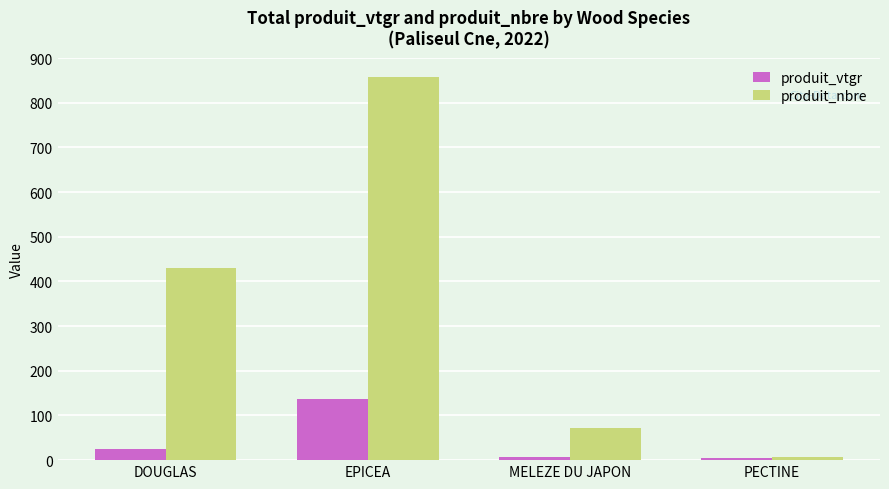

How many data points in produit_nbre are less than 429?

2